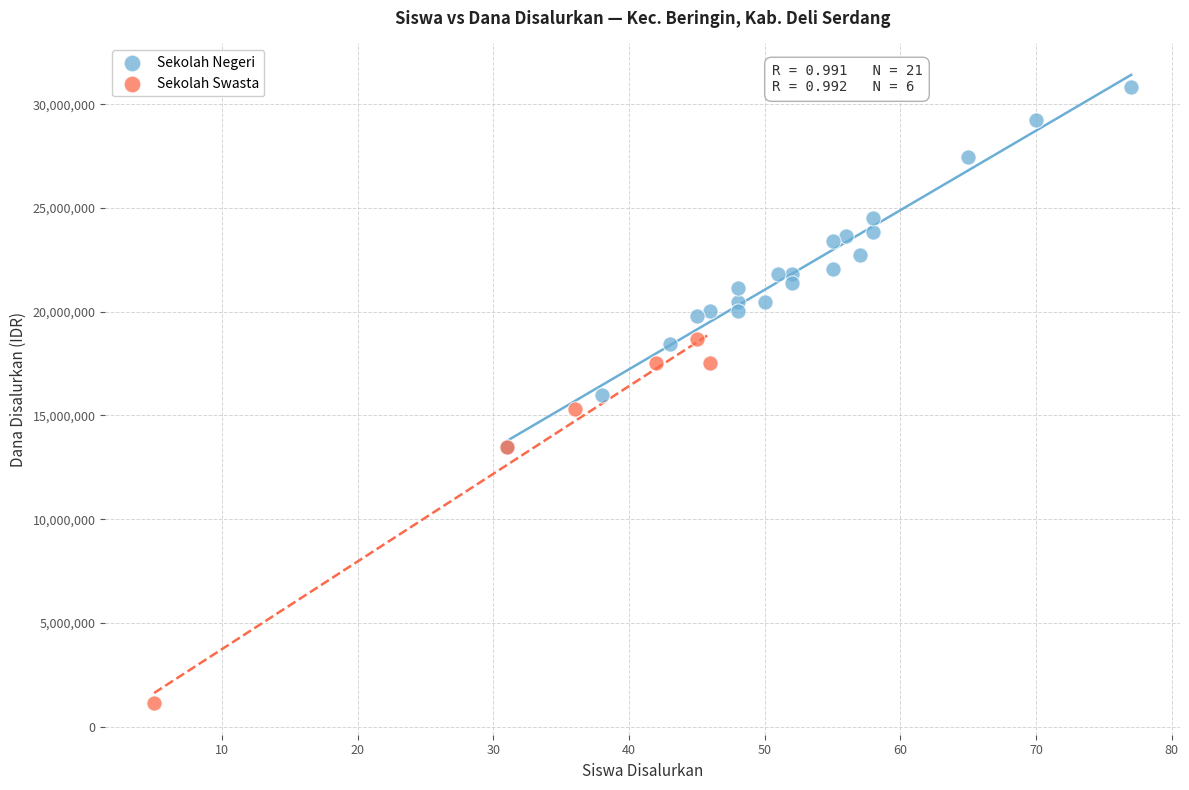

Which series contains the highest Y value?

Sekolah Negeri